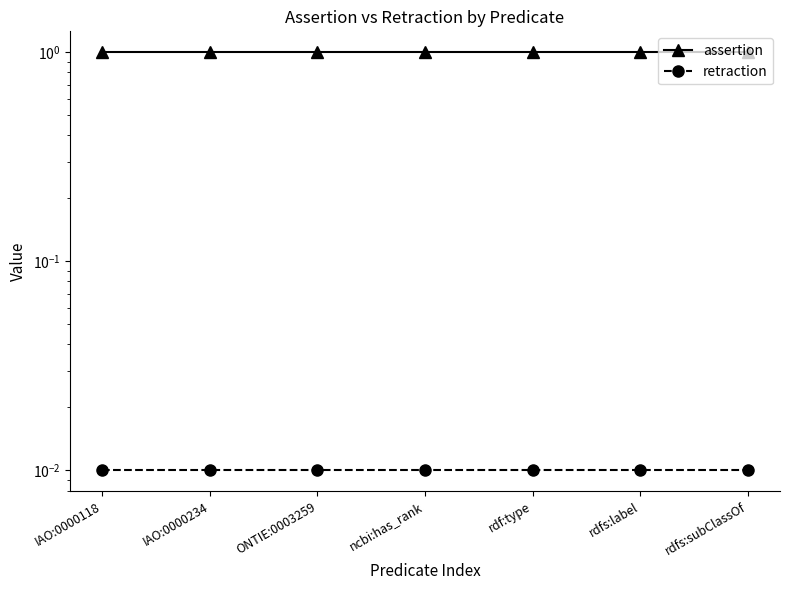

Where is retraction nearest to the value 0?

IAO:0000118